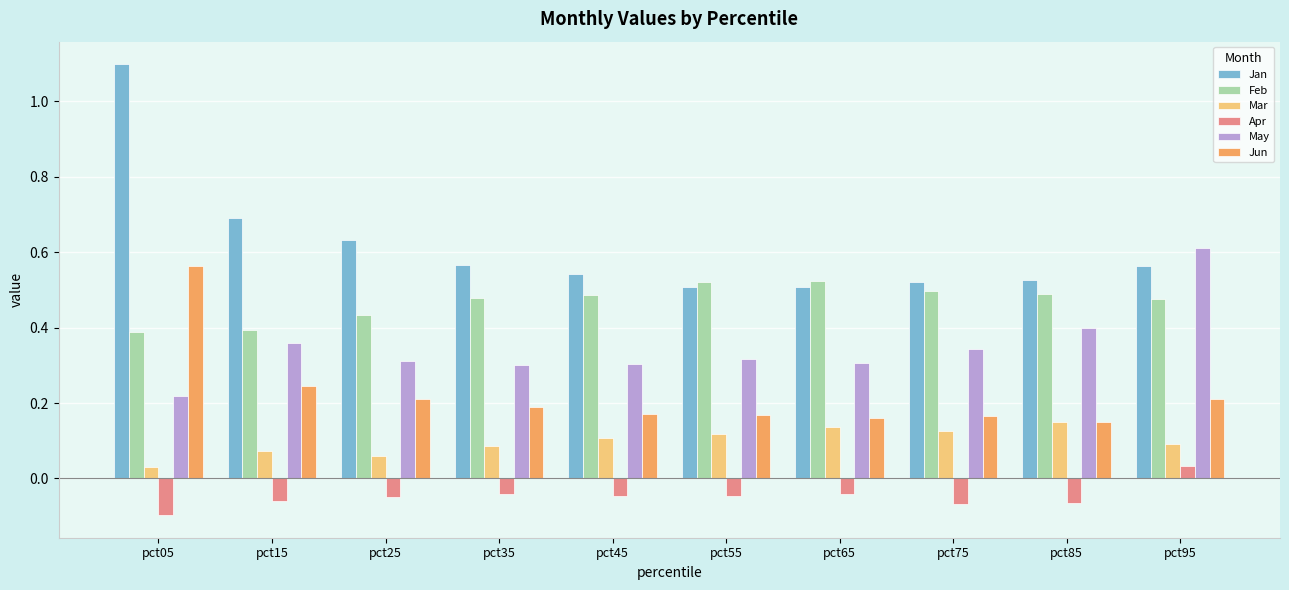

How many values in Apr are above zero?

1